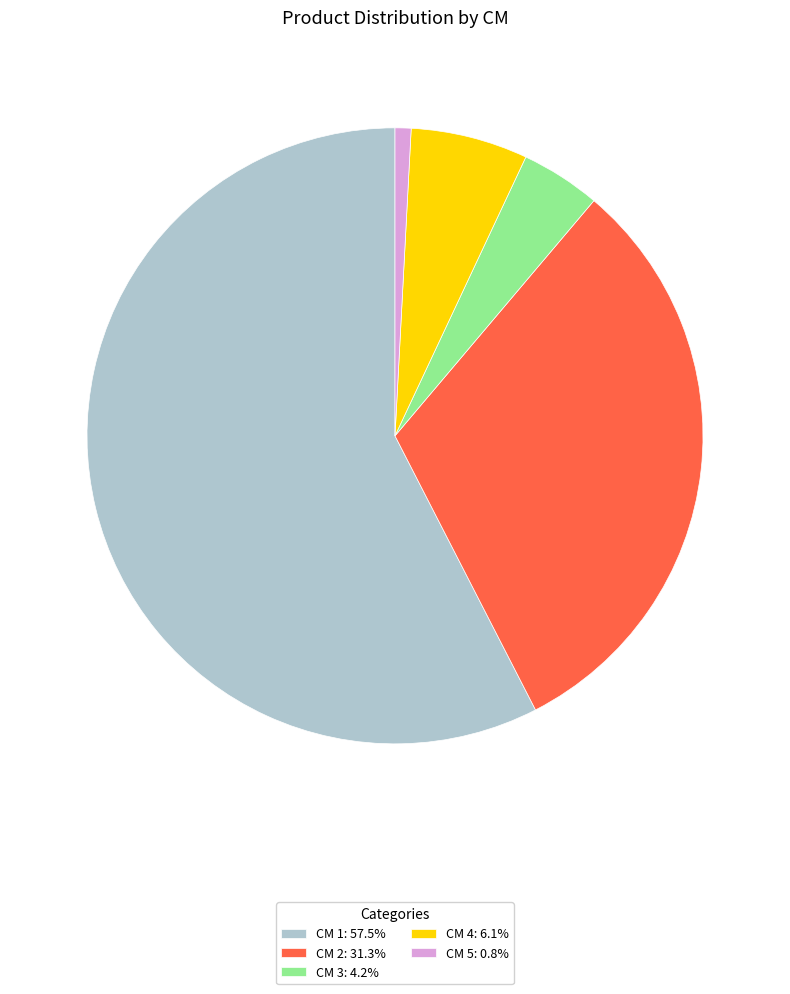

Is there a majority slice in this chart?

Yes